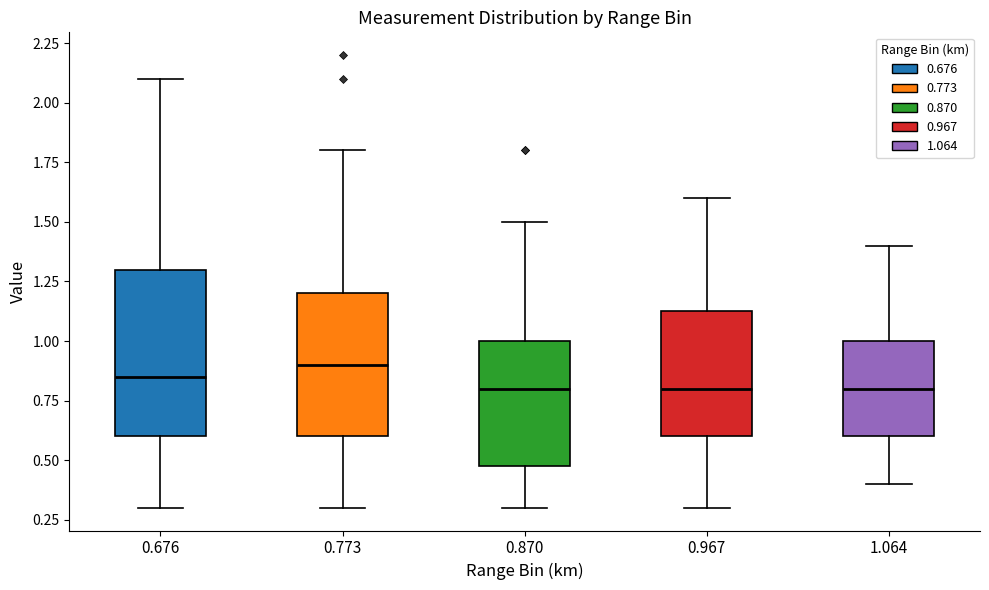

Reading left to right, transcribe this box plot: for each box, give where its median line is, the range the box spans, and where its two whiskers end, as read against the y-axis. The values are not printed on the chart, so give them approximately, as read against the axis.

0.676: median 0.85, box 0.60 to 1.30, whiskers 0.30 to 2.10
0.773: median 0.90, box 0.60 to 1.20, whiskers 0.30 to 1.80
0.870: median 0.80, box 0.50 to 1.00, whiskers 0.30 to 1.50
0.967: median 0.80, box 0.60 to 1.15, whiskers 0.30 to 1.60
1.064: median 0.80, box 0.60 to 1.00, whiskers 0.40 to 1.40